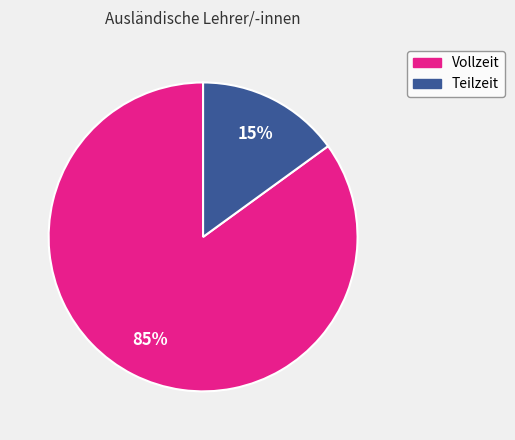

To the nearest percent, what is the average slice percentage?

50%